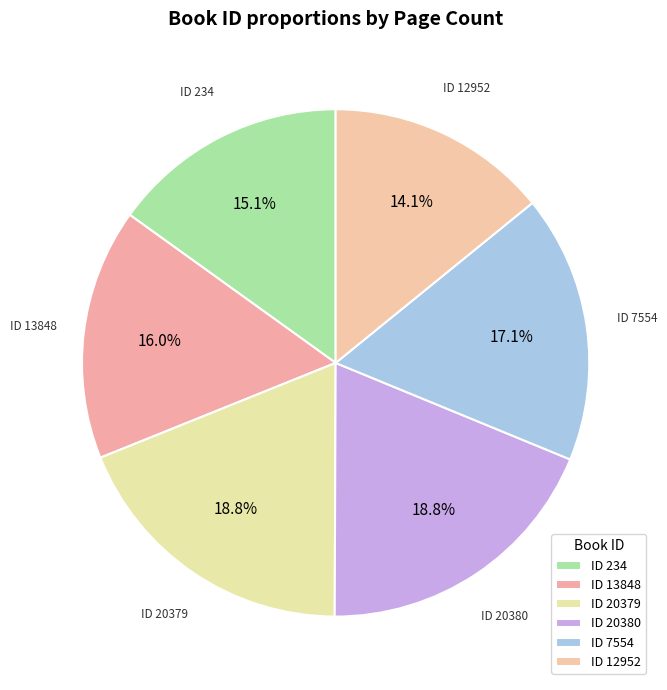

How many slices are in this pie chart?

6